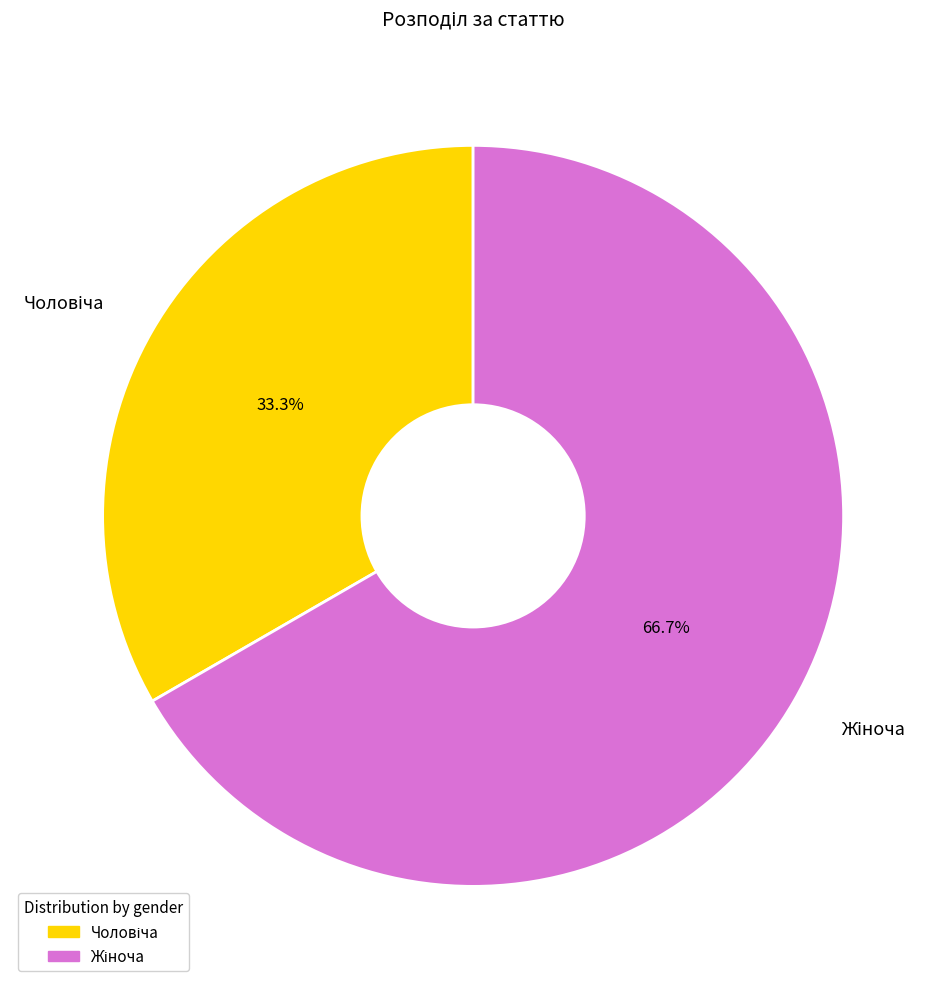

Does any single category account for the majority?

Yes